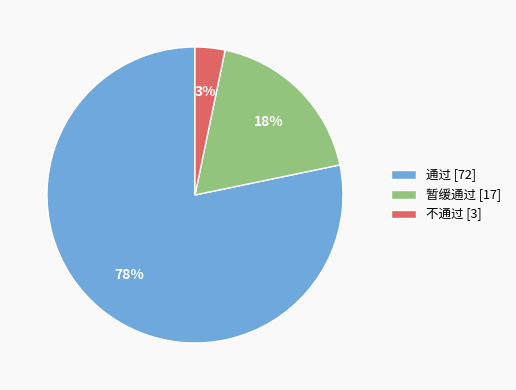

How many segments does this pie chart have?

3